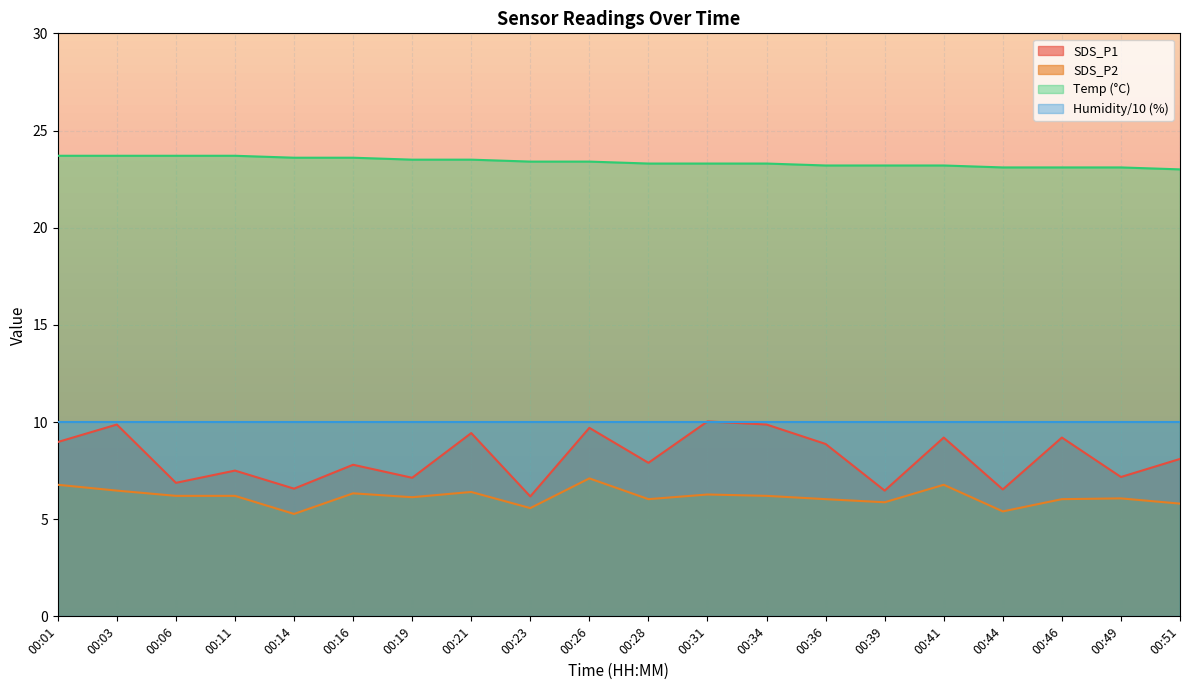

Read the SDS_P1 value at 00:51.

8.1